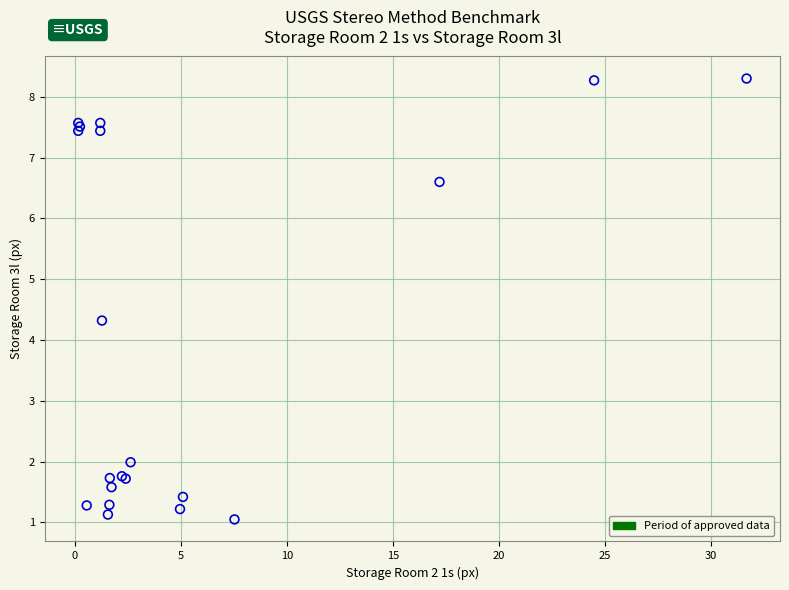

What Y value in the scatter plot is closest to 4?

4.3